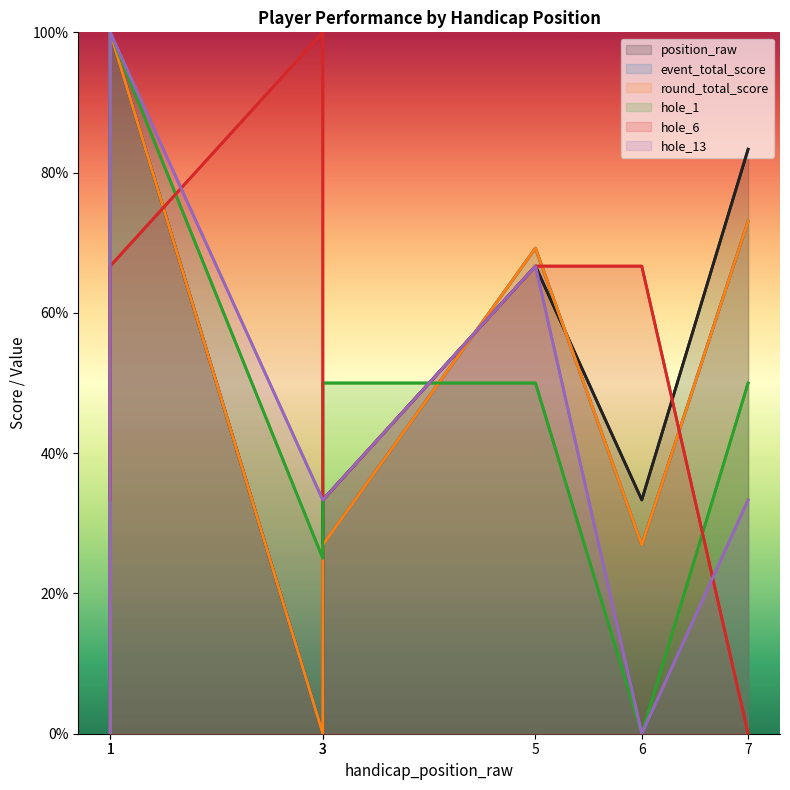

List the labels in order of hole_13 value, smallest first.

1, 6, 3, 3, 7, 5, 1